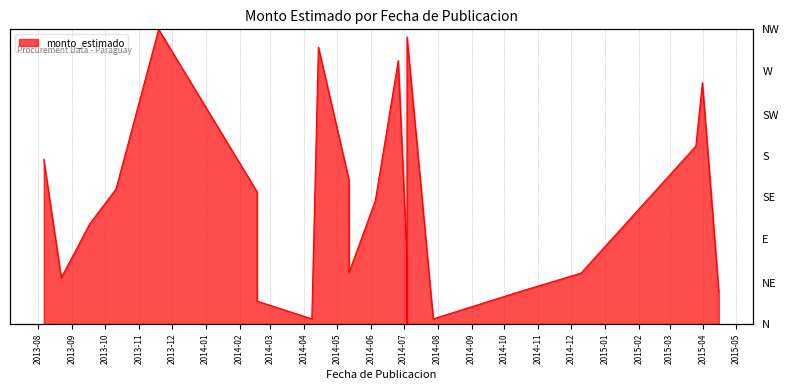

What is the label of the 17th point from the left?

2014-07-04